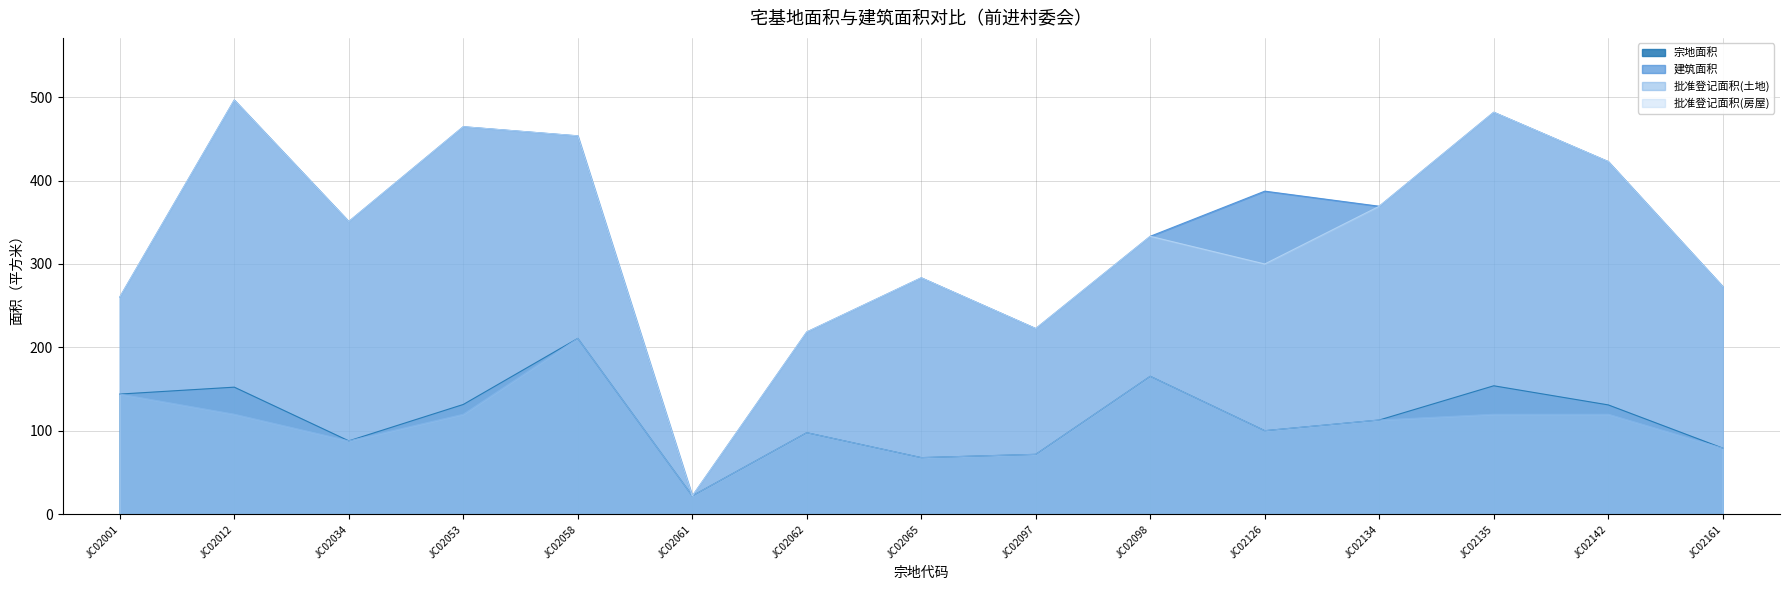

In 批准登记面积(土地), how many points are lower than both neighbors (excluding endpoints)?

4